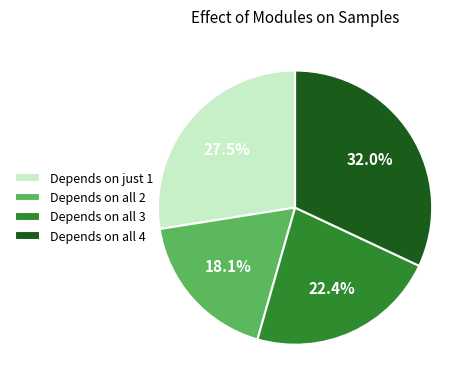

Which category has the smallest portion of the pie?

Depends on all 2